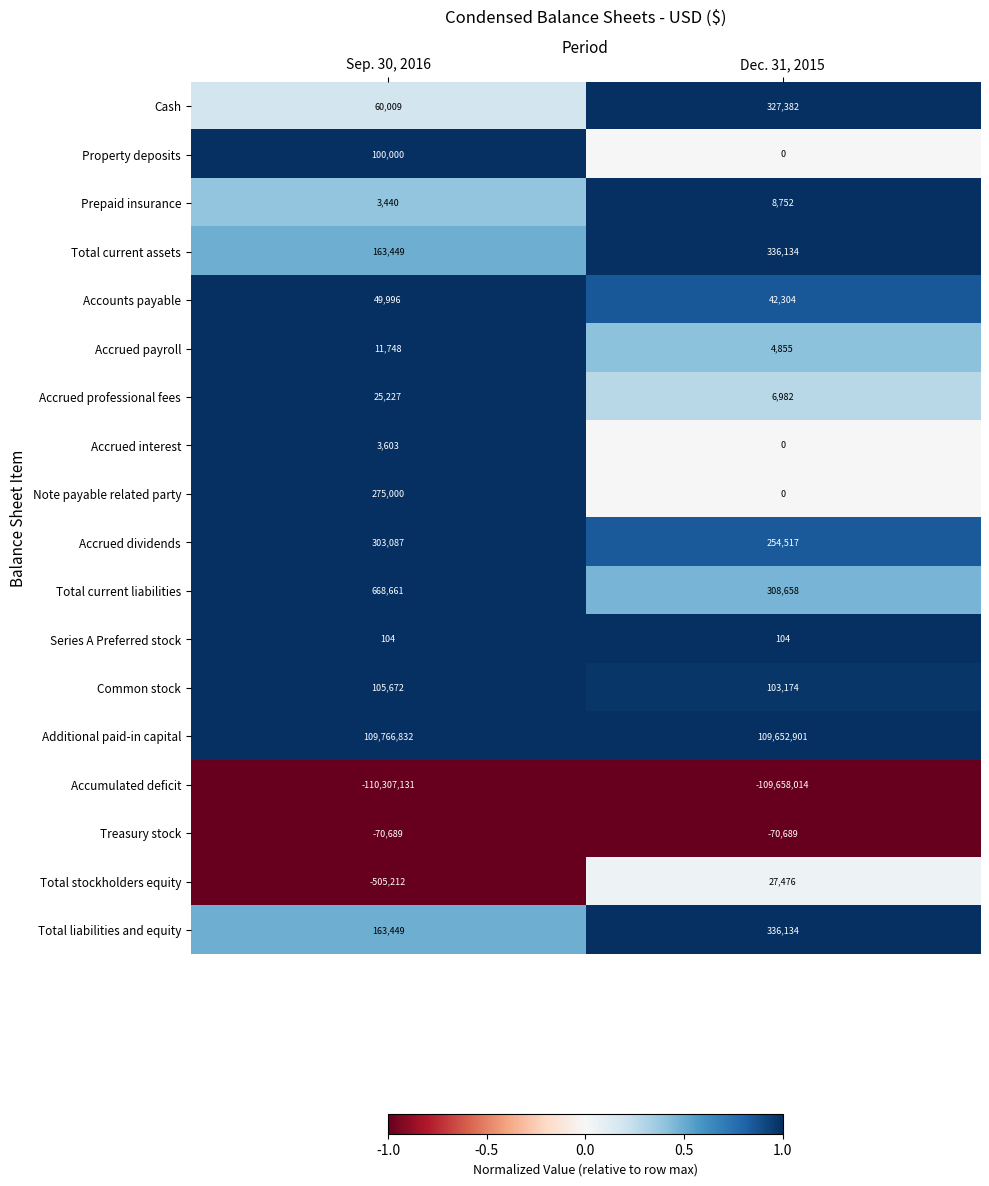

What value does the Treasury stock series have at Sep. 30, 2016?

-70689